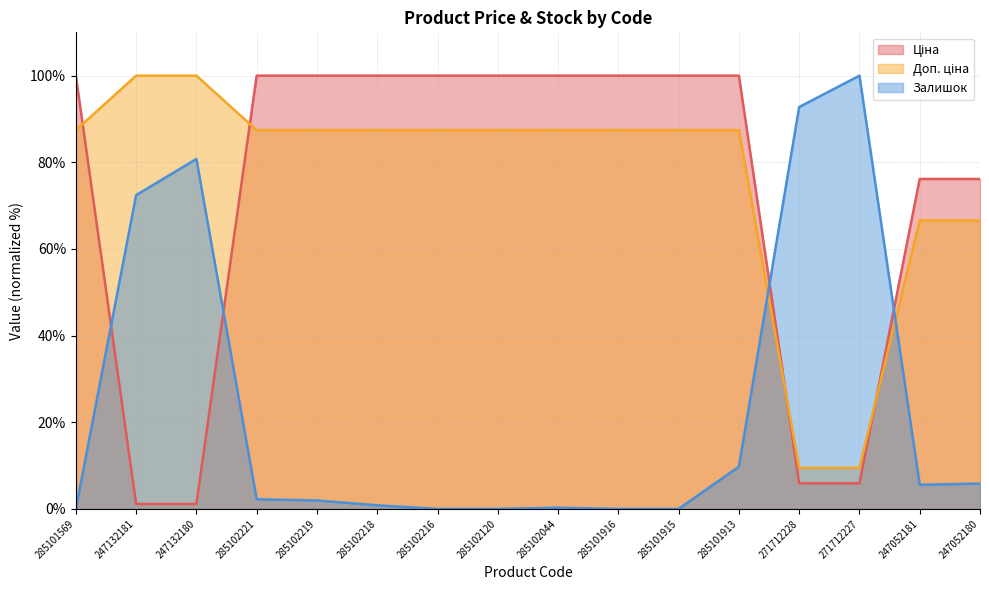

Between 271712227 and 285101916, which is larger?

285101916